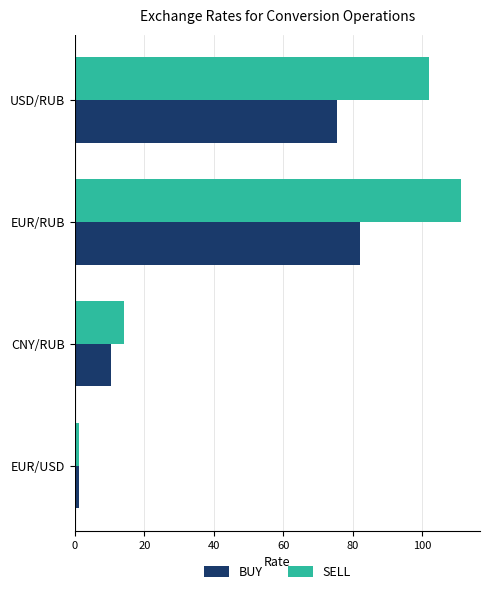

What is the sum of all SELL values?

228.5